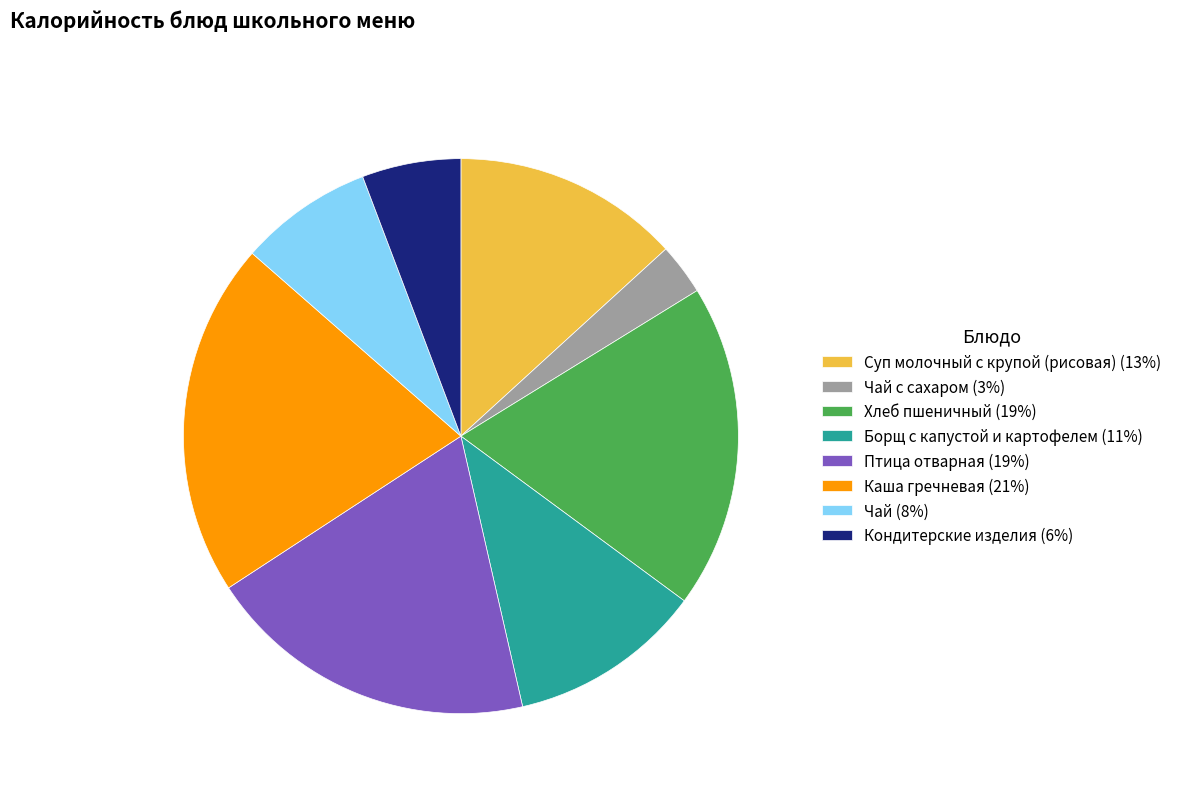

What is the ratio of the value at Чай (8%) to the value at Хлеб пшеничный (19%)?

0.4